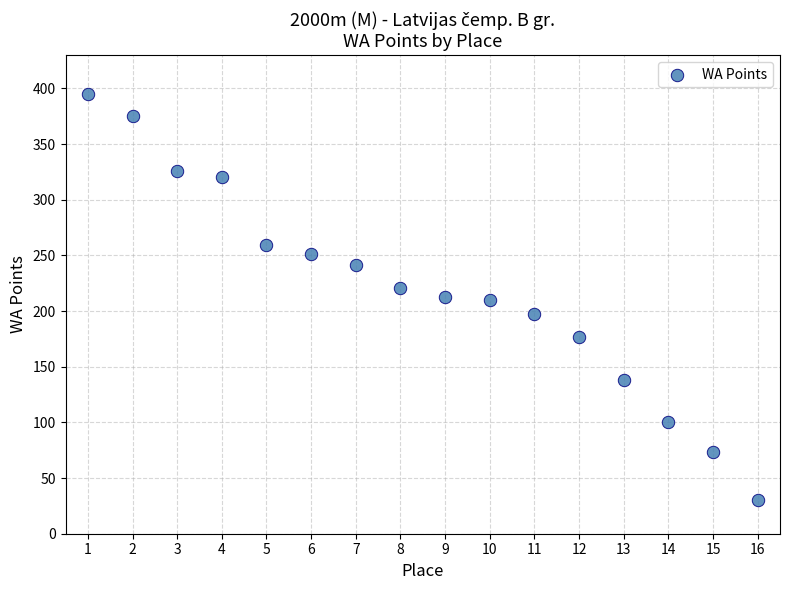

What is the range of Y values (max minus min)?

365